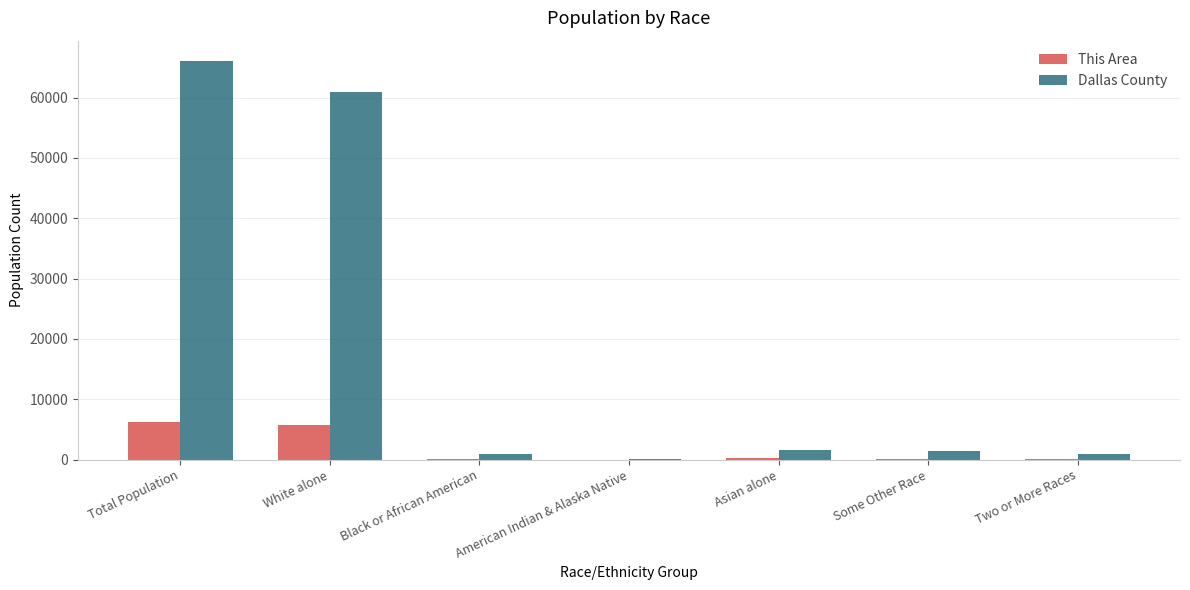

Which label corresponds to the largest value in the chart?

Total Population